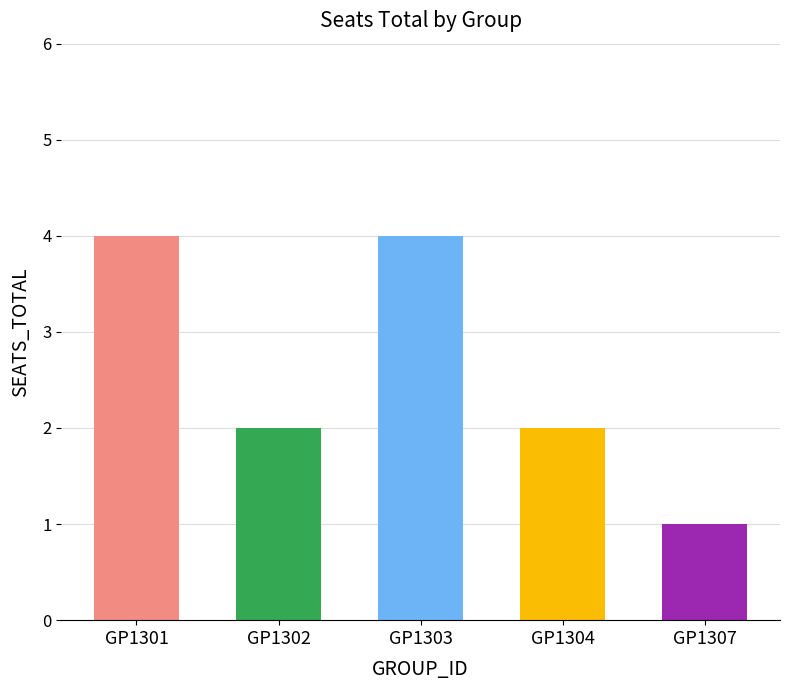

Count the number of data series in this chart.

1